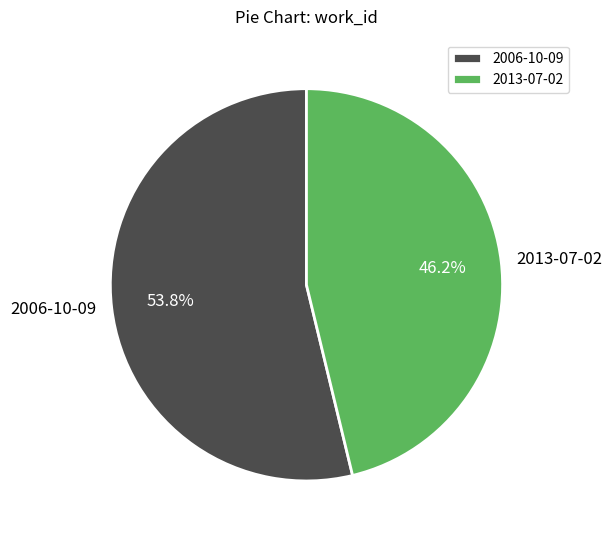

To the nearest percent, what is the difference between the 2006-10-09 and 2013-07-02 slice percentages?

8%